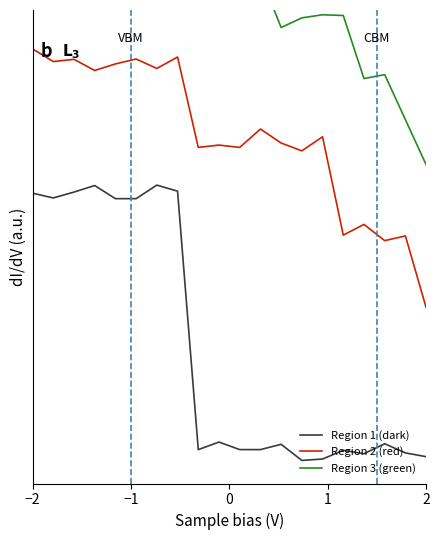

What is the value of the Region 3 (green) point at the 17th from the left?

1.5